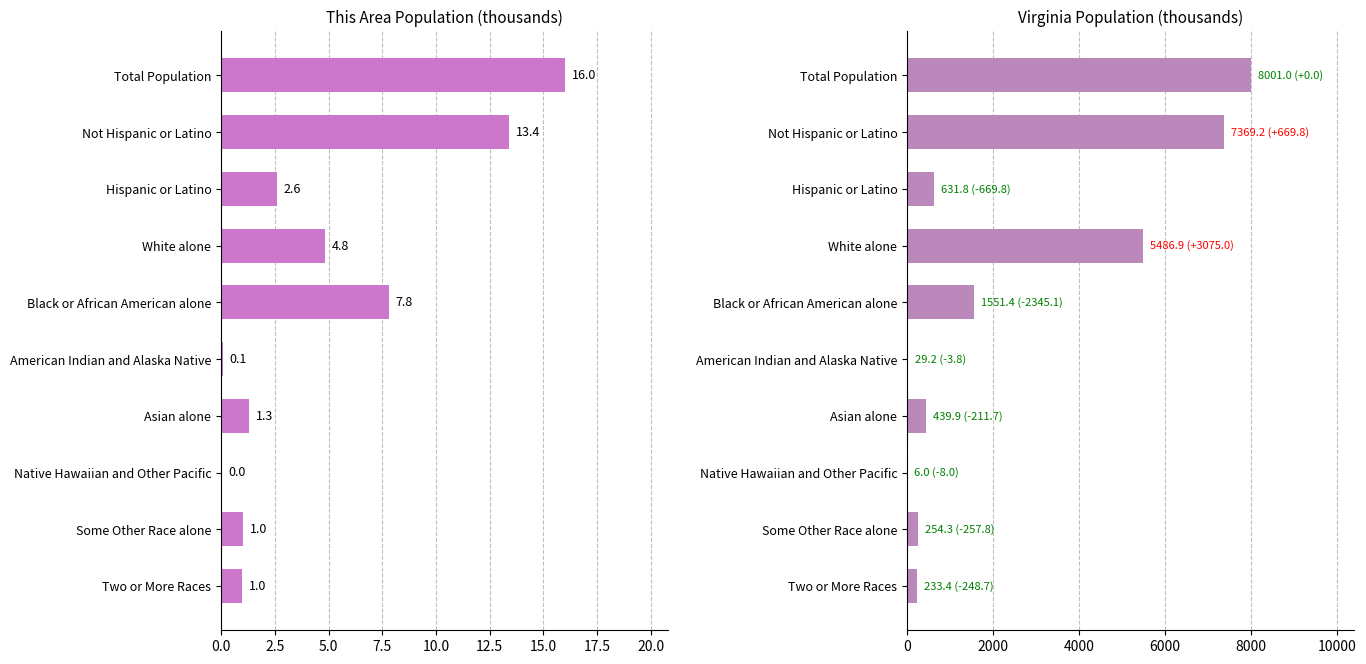

Rank the series by their average value, from lowest to highest.

This Area, Virginia